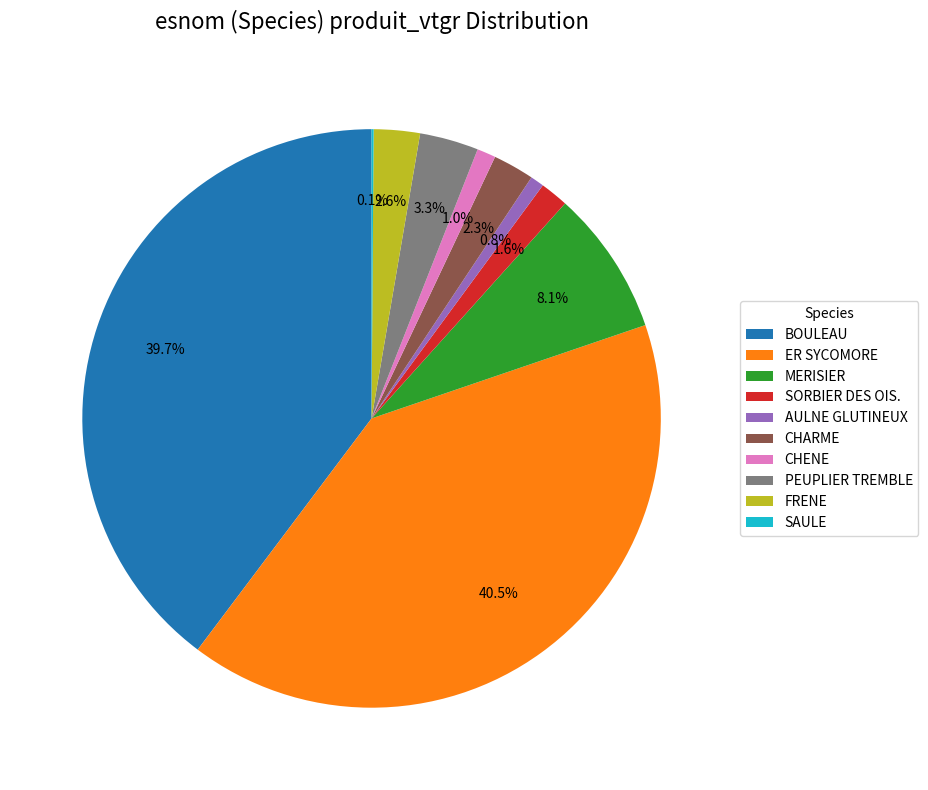

To the nearest percent, what is the difference between the SORBIER DES OIS. and ER SYCOMORE slice percentages?

39%